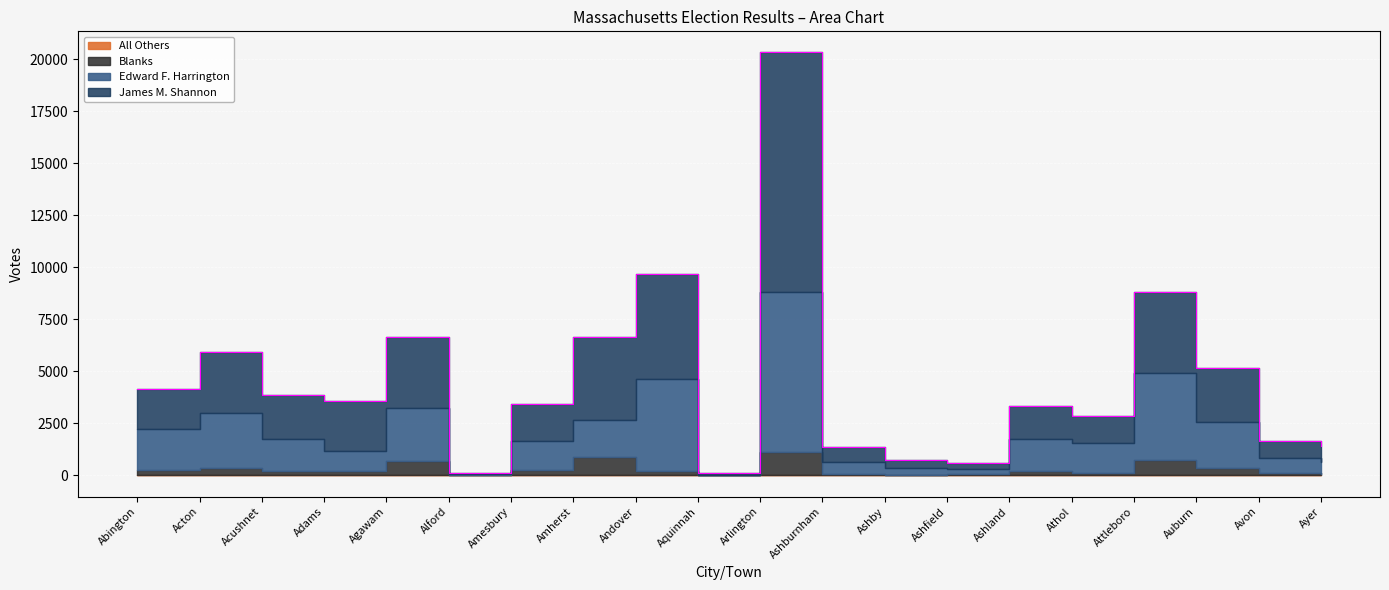

How many lines are shown in the chart?

4